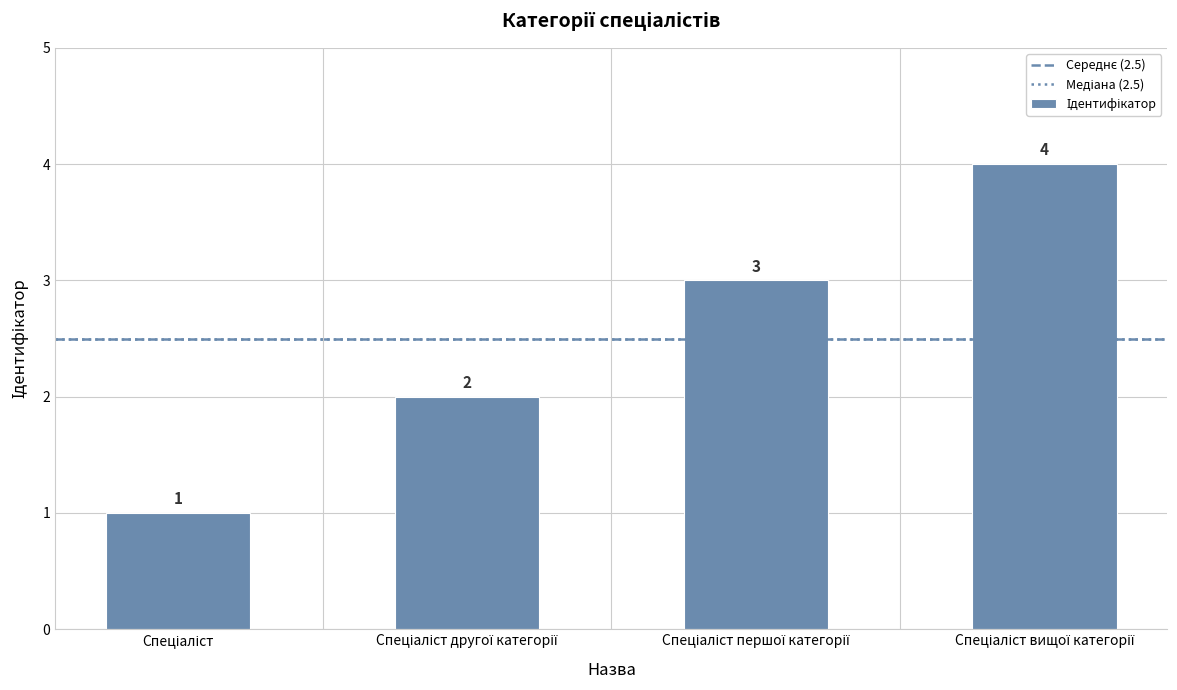

Does the chart contain any negative values?

No